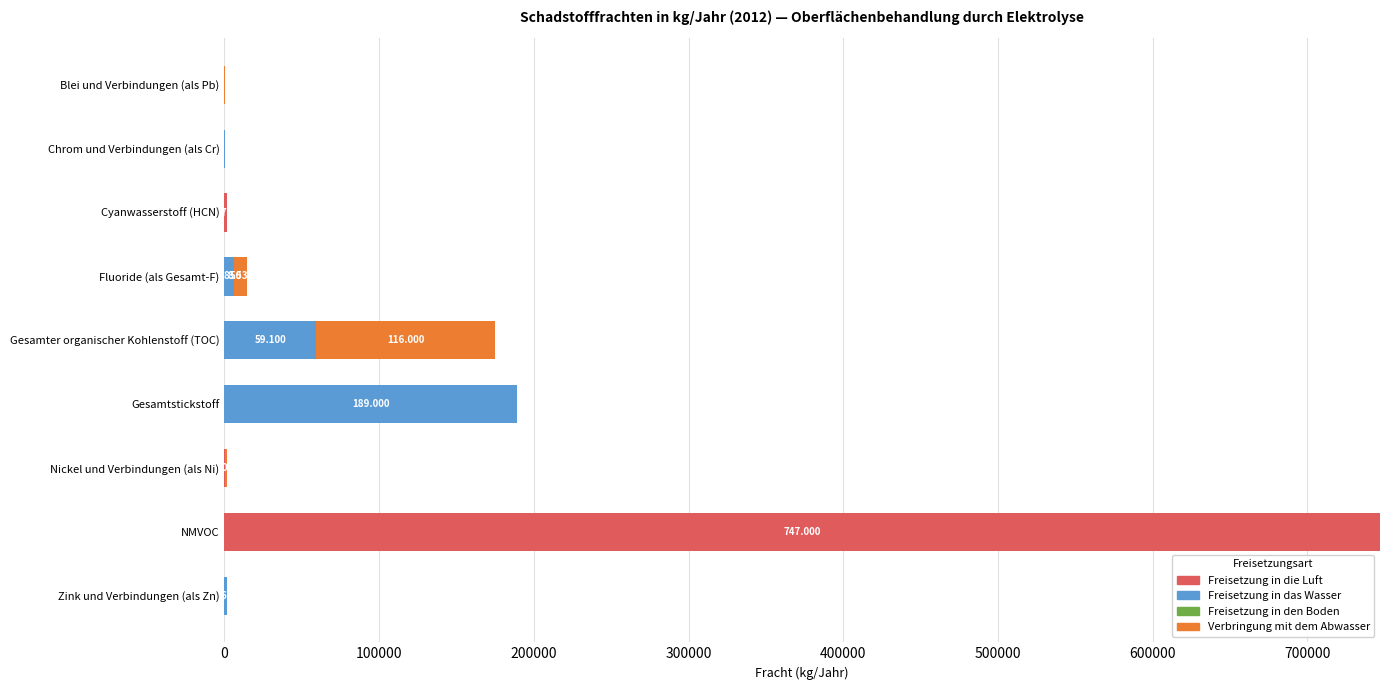

How many values in the Freisetzung in die Luft series exceed 0?

3